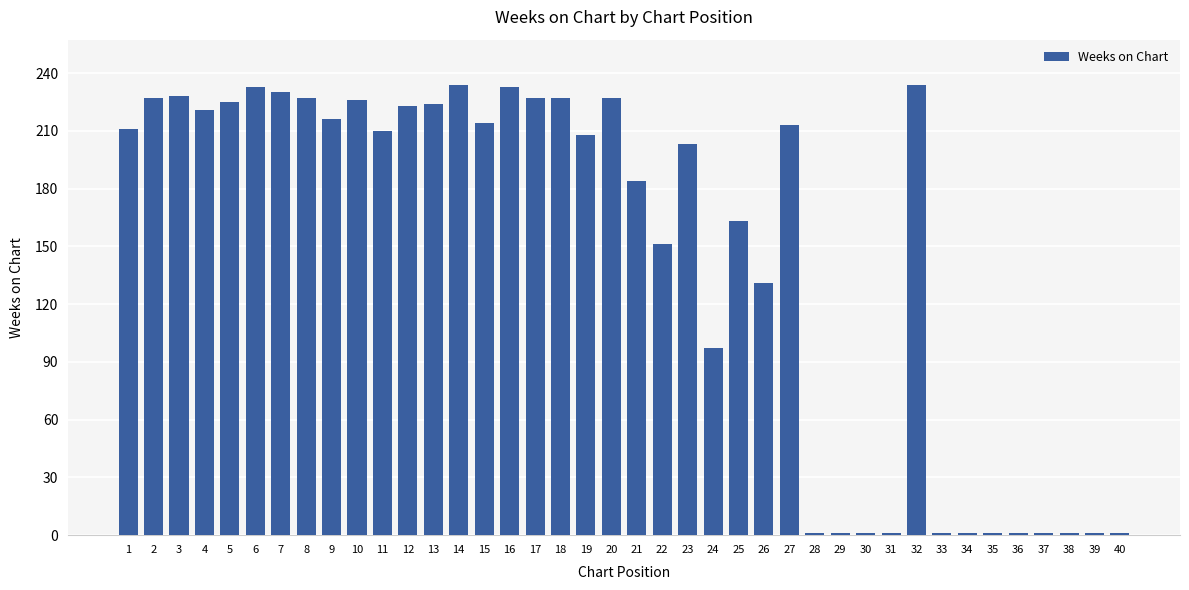

What is the sum of the values at 22 and 40?

152